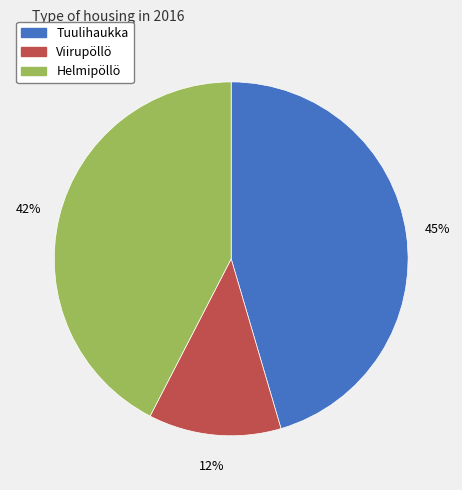

Is there a majority slice in this chart?

No